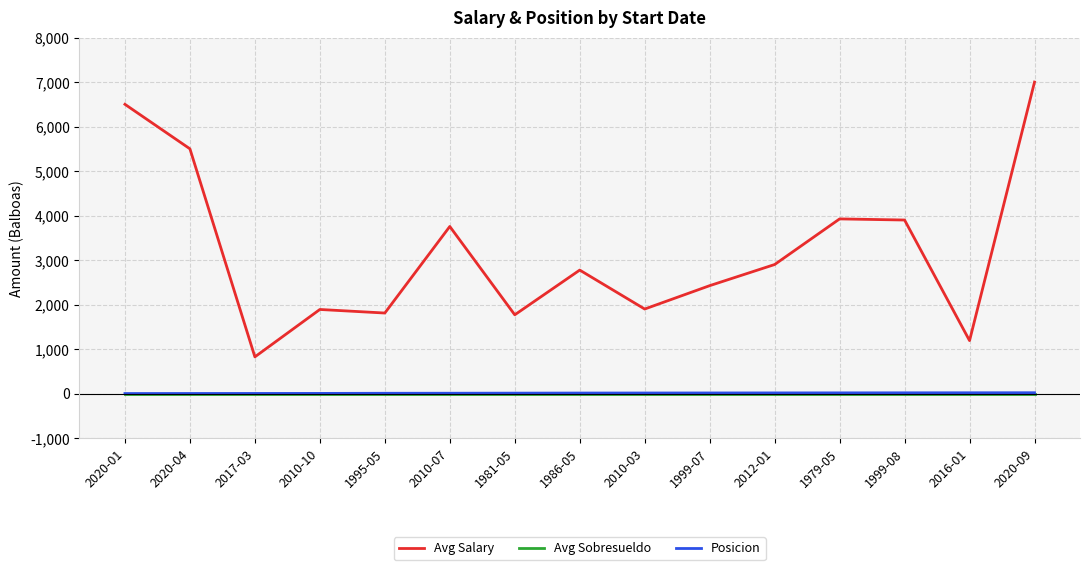

What is the greatest value displayed?

7000